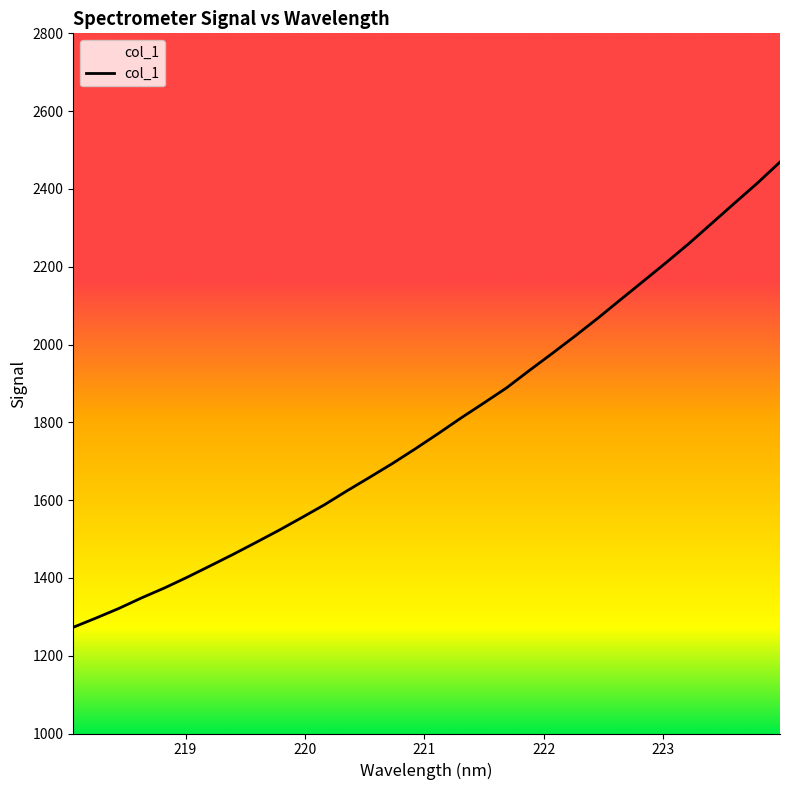

What is the greatest value displayed?

2469.2